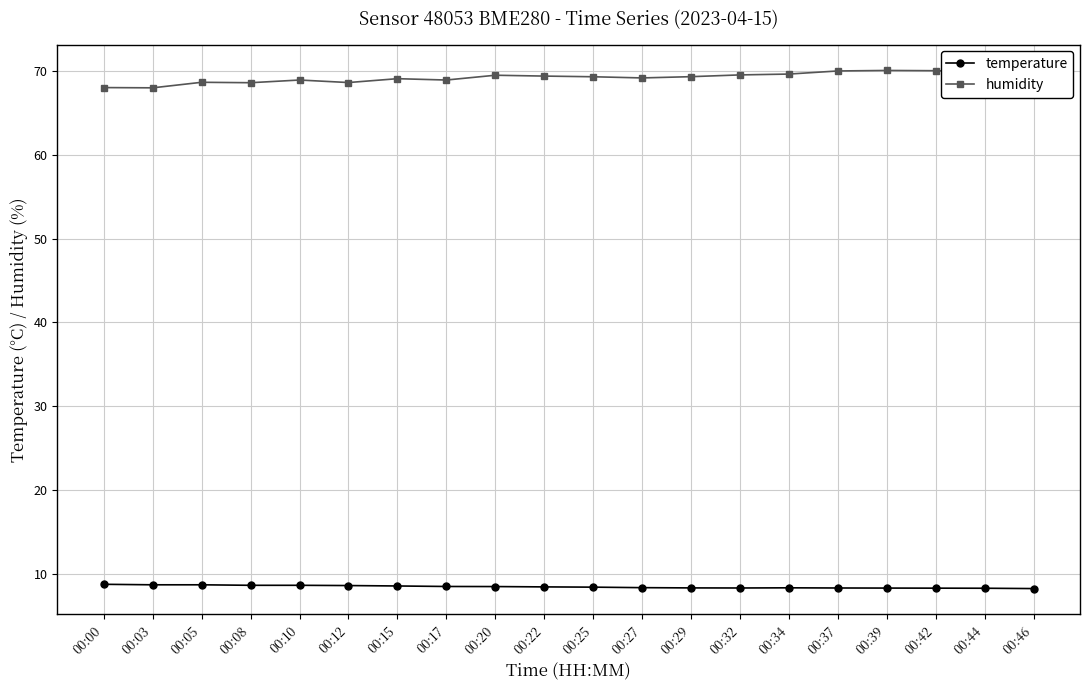

Count the number of data series in this chart.

2